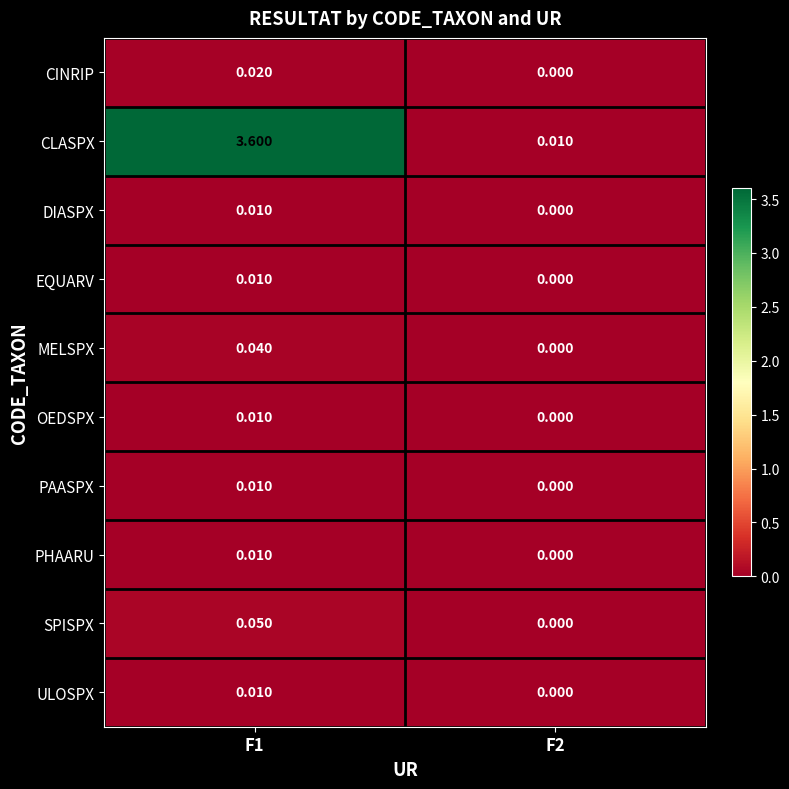

How many categories are shown in the chart?

2